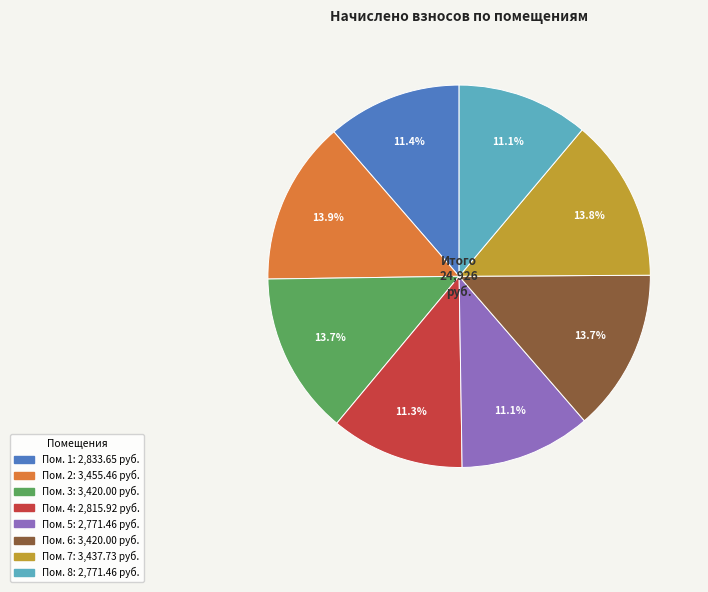

Does any single category account for the majority?

No